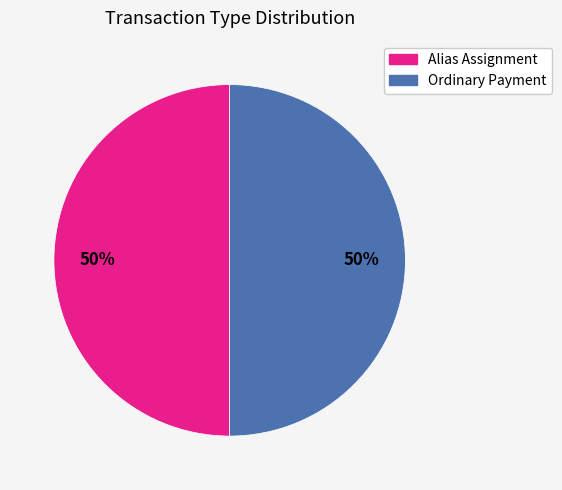

The Ordinary Payment slice represents 99% of the pie. True or false?

False